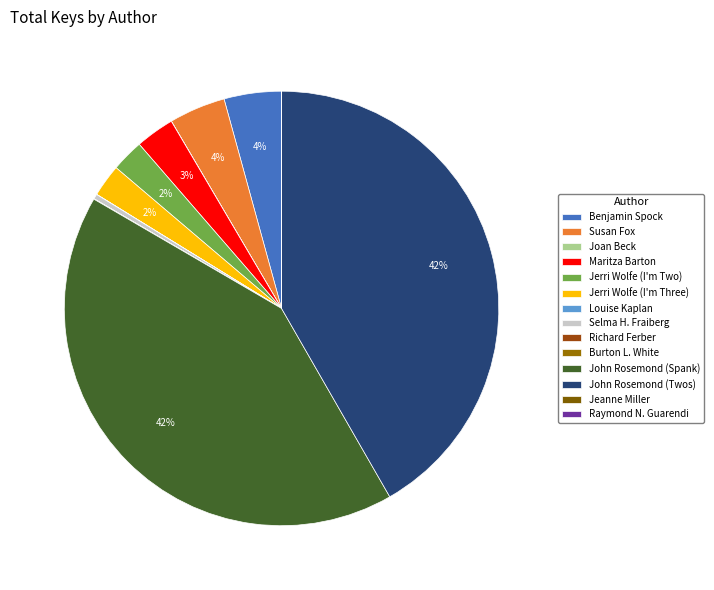

Combined, what portion of the pie is John Rosemond (Spank) and Jerri Wolfe (I'm Two)?

44.1%